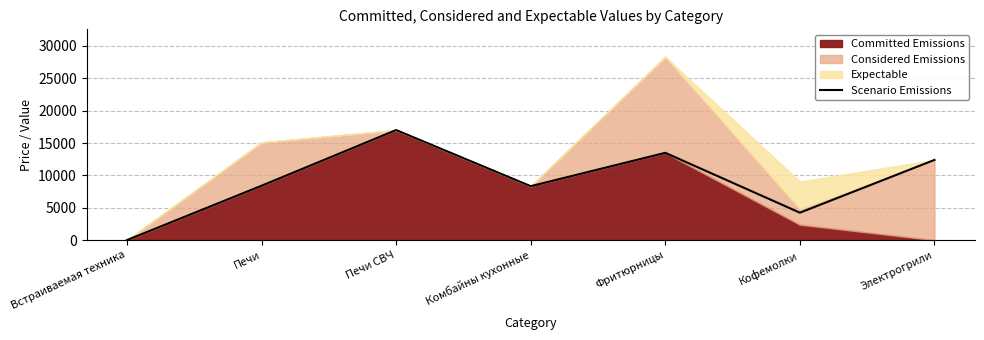

How many interior local peaks (higher than both neighbors) does the data have?

2